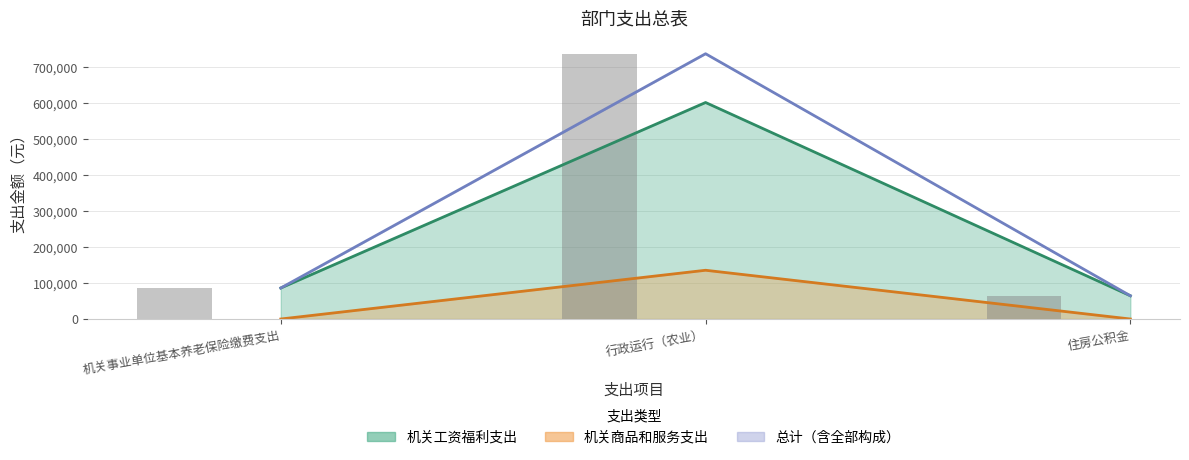

Rank the series at 住房公积金 from lowest to highest value.

机关商品和服务支出, 总计, 机关工资福利支出